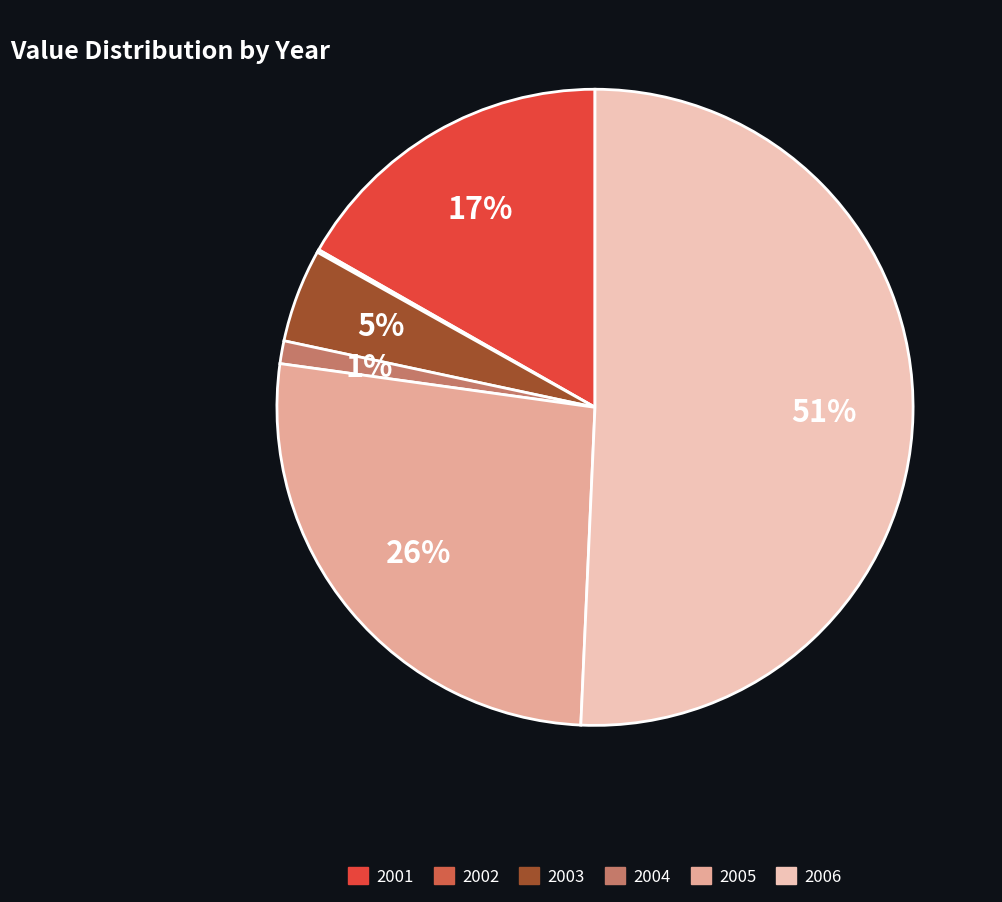

The 2006 slice represents 51% of the pie. True or false?

True